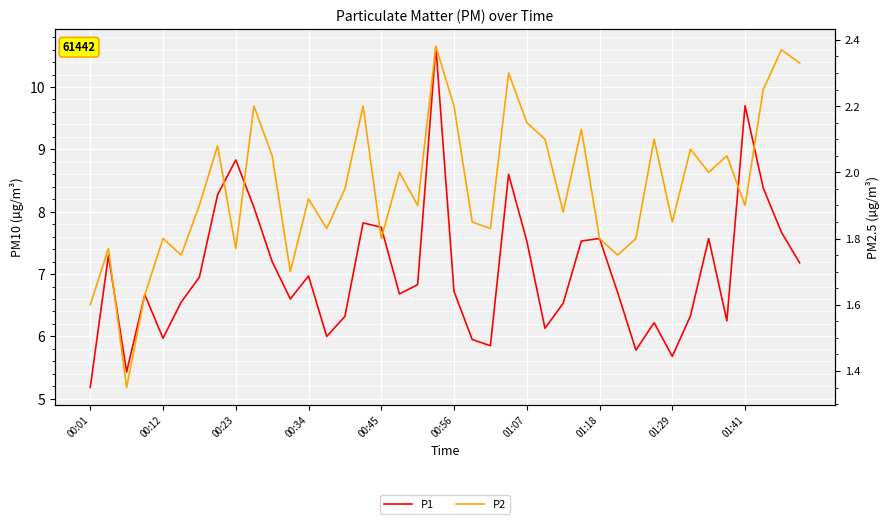

Is the value of P2 at 19 greater than the value of P1 at 21?

No